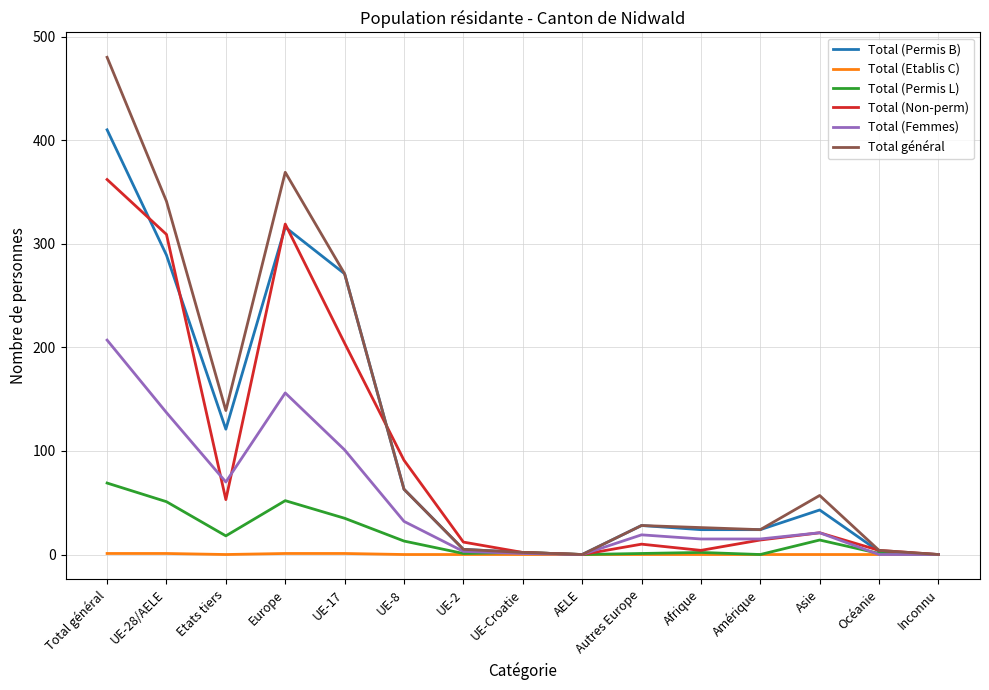

How many lines are shown in the chart?

6